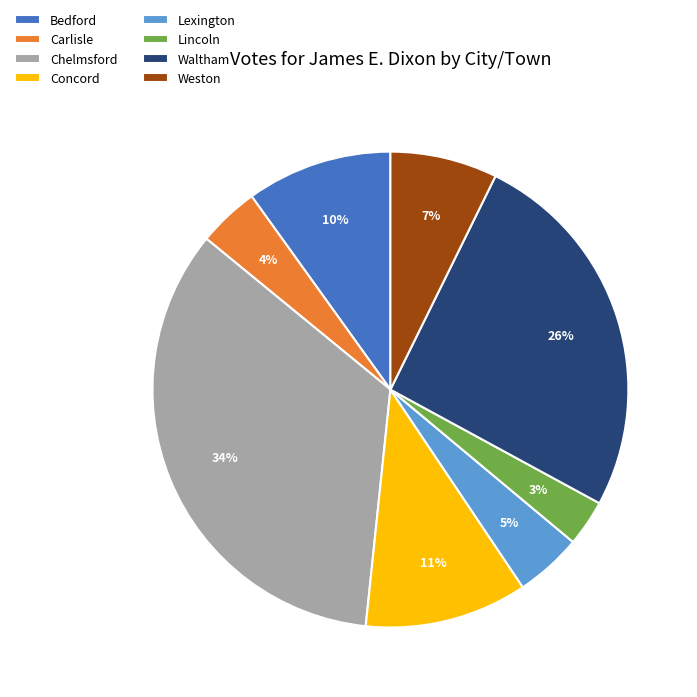

To the nearest percent, what is the difference between the largest and smallest slice percentages?

31%